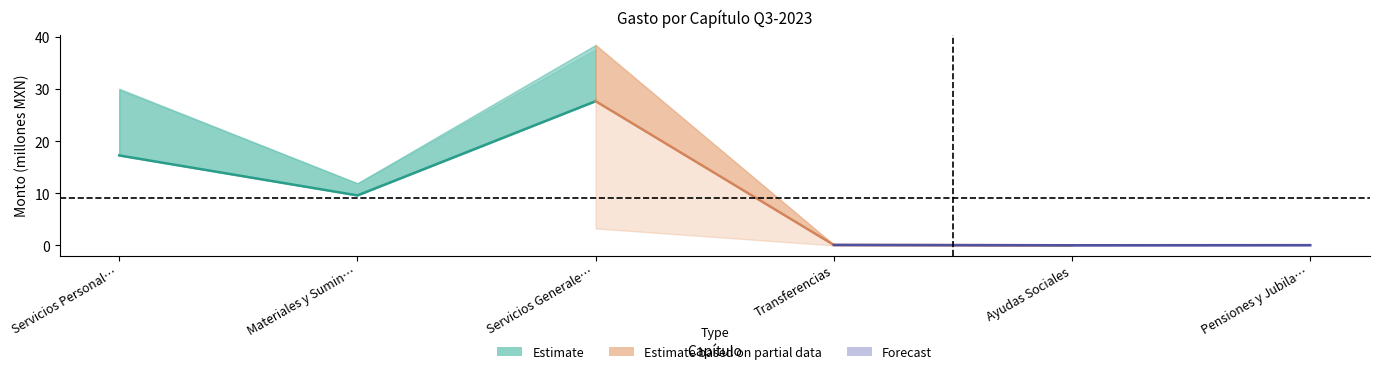

The Estimate based on partial data series shows 44.6 at Servicios Generale…. True or false?

False